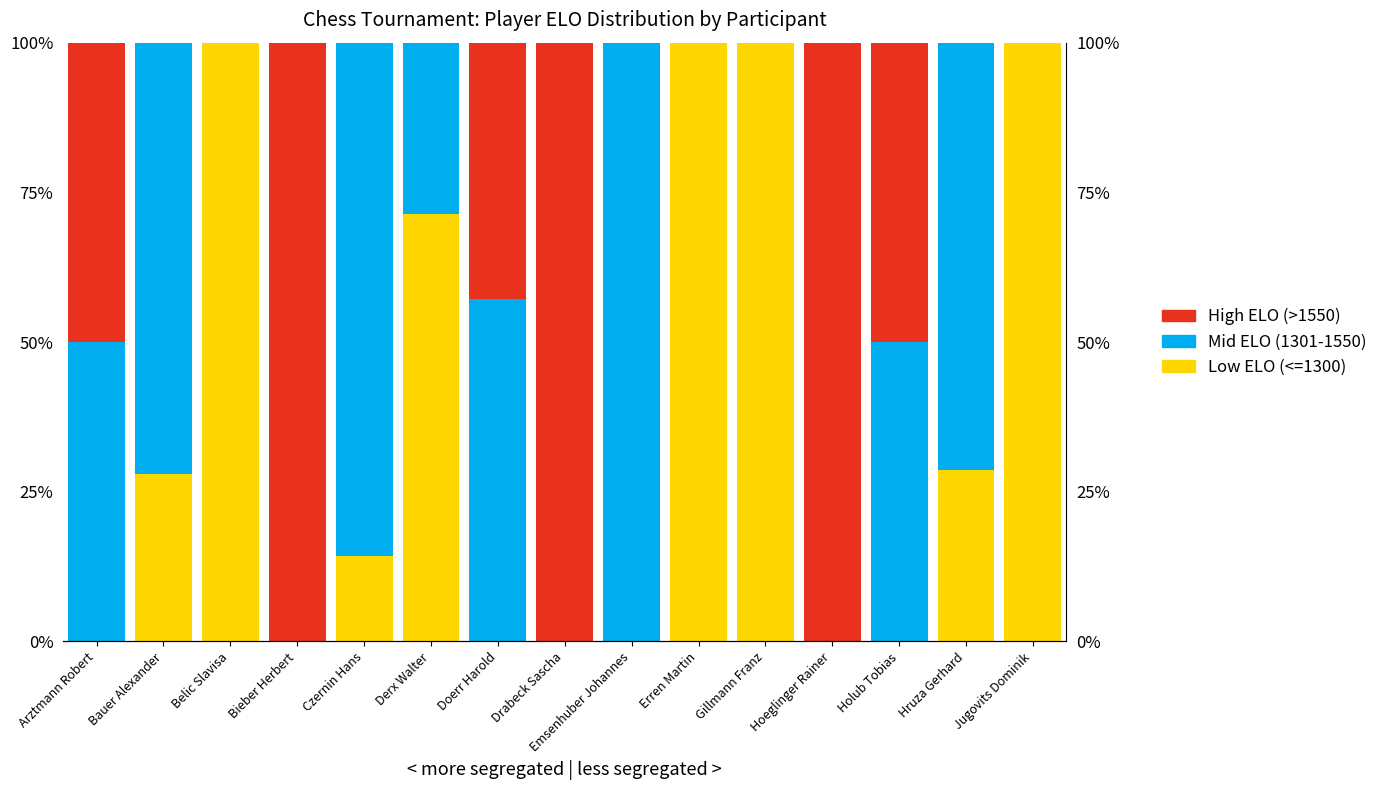

At which category is the sum across all series the highest?

Arztmann Robert